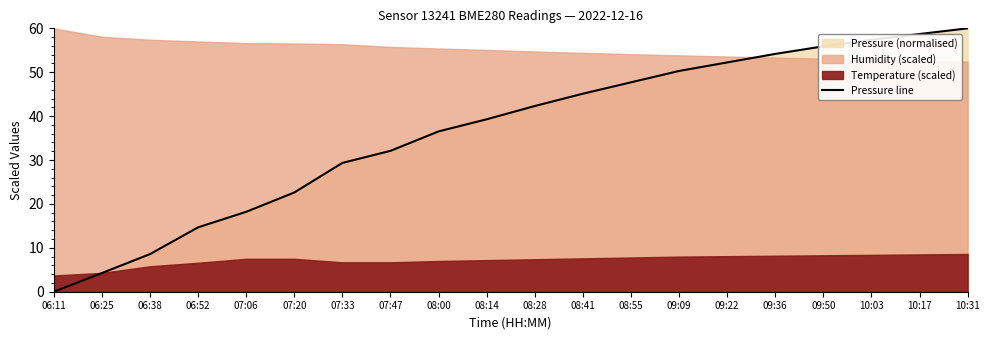

Reading left to right, transcribe all the data shown in this chart.

06:11=0.0	06:25=4.2	06:38=8.6	06:52=14.7	07:06=18.2	07:20=22.6	07:33=29.3	07:47=32.1	08:00=36.5	08:14=39.3	08:28=42.3	08:41=45.1	08:55=47.7	09:09=50.3	09:22=52.2	09:36=54.2	09:50=55.9	10:03=57.4	10:17=58.7	10:31=60.0